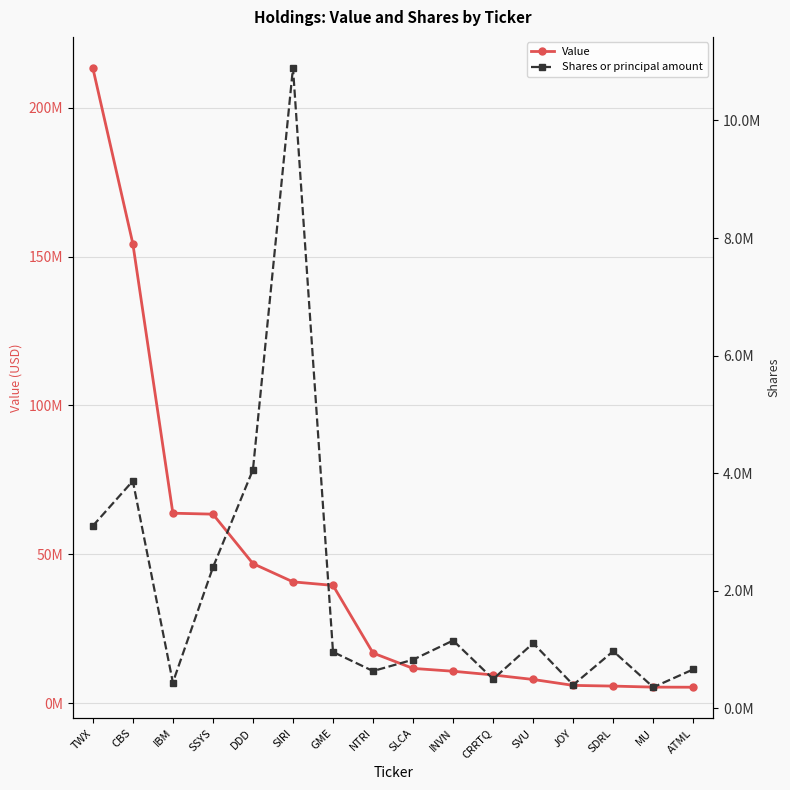

True or false: Shares or principal amount and Value intersect in this chart.

False